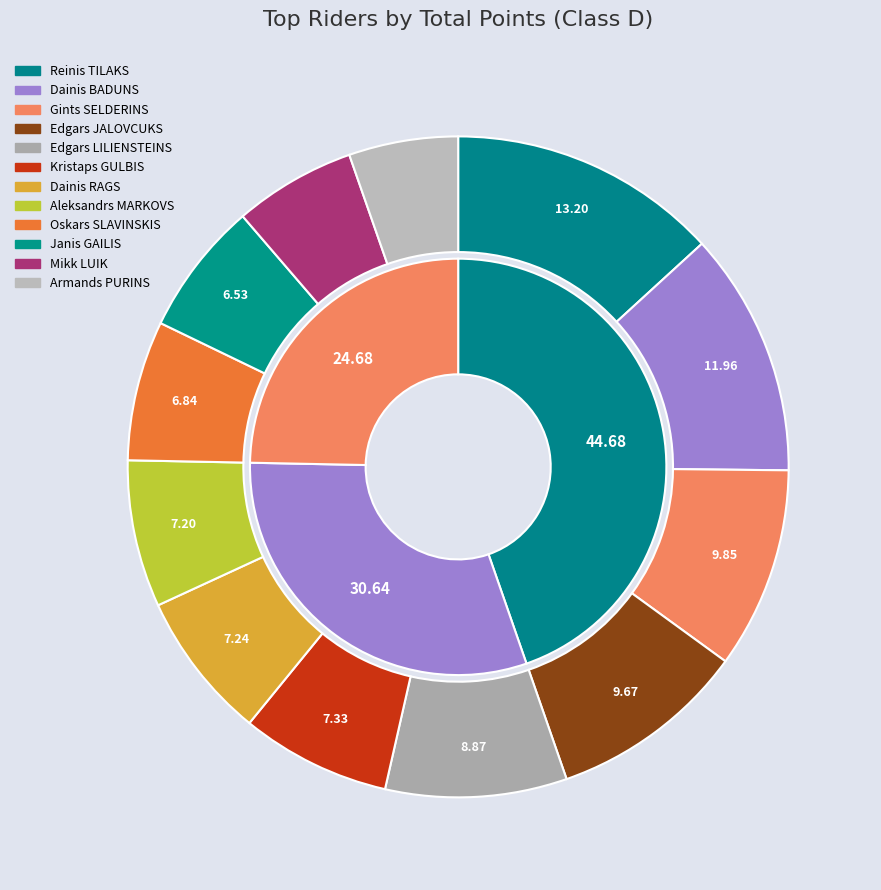

Is there any slice that represents more than half of the pie?

No